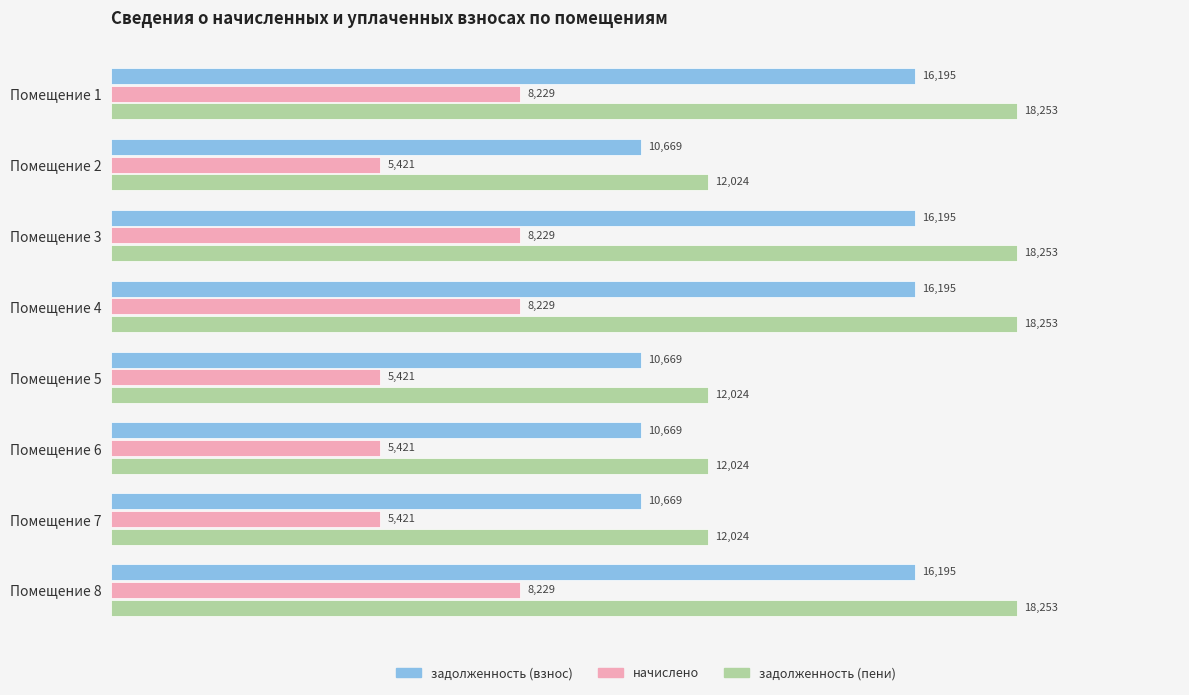

Which series changed the most between Помещение 1 and Помещение 2?

задолженность (пени)